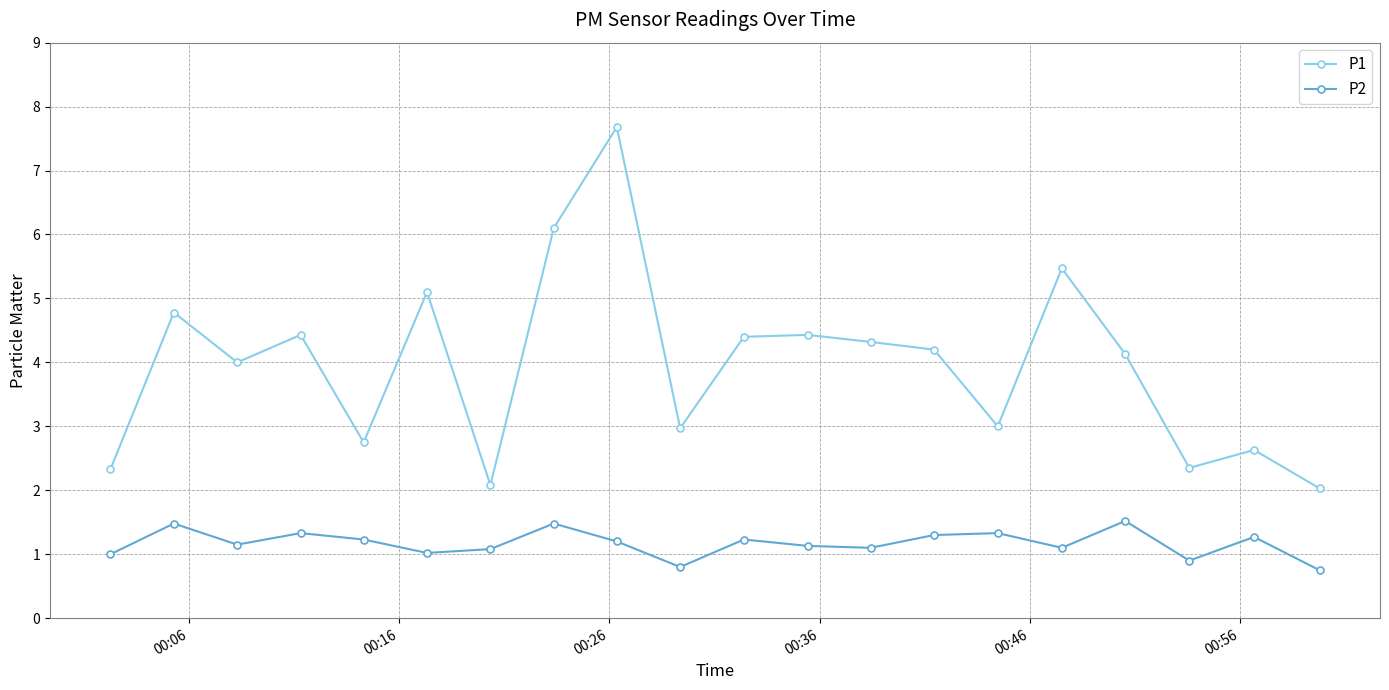

True or false: P1 and P2 cross at least once.

False